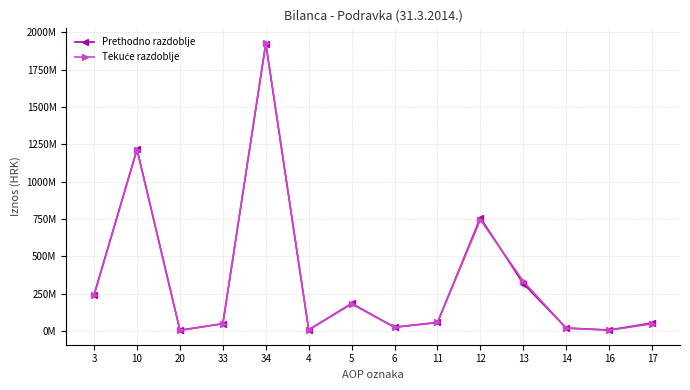

Rank the categories by Prethodno razdoblje value from lowest to highest.

20, 16, 4, 14, 6, 33, 17, 11, 5, 3, 13, 12, 10, 34